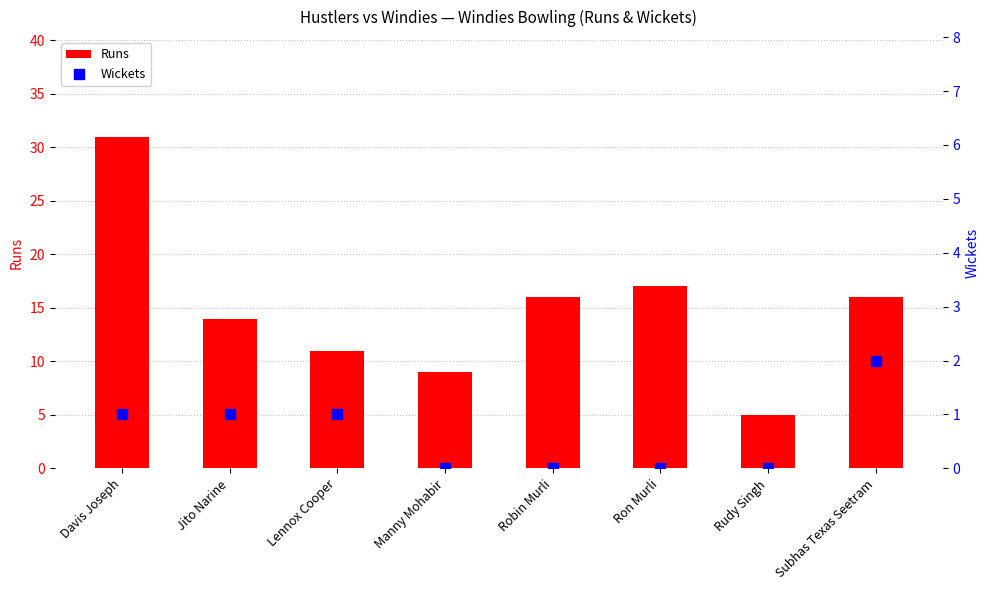

At how many categories does at least one series exceed 23?

1